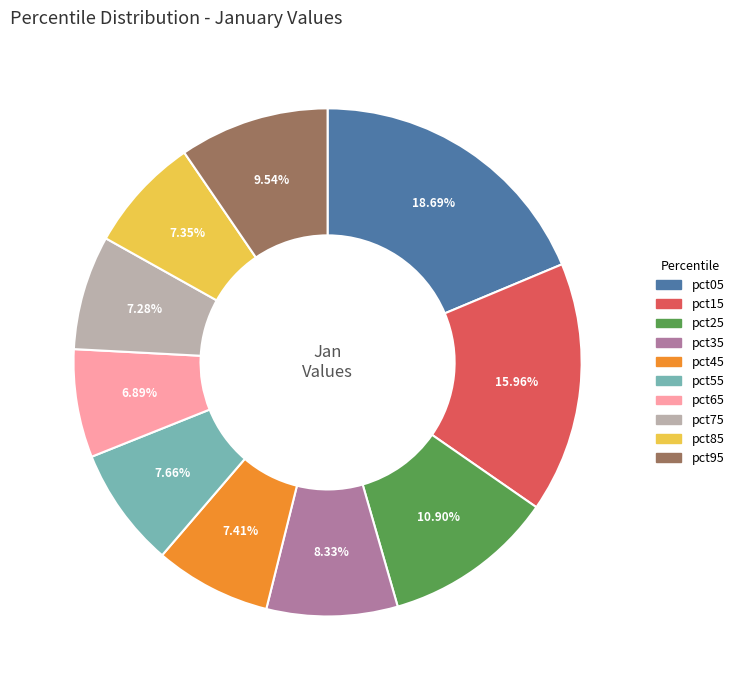

What percentage is the pct35 slice, to the nearest percent?

8%